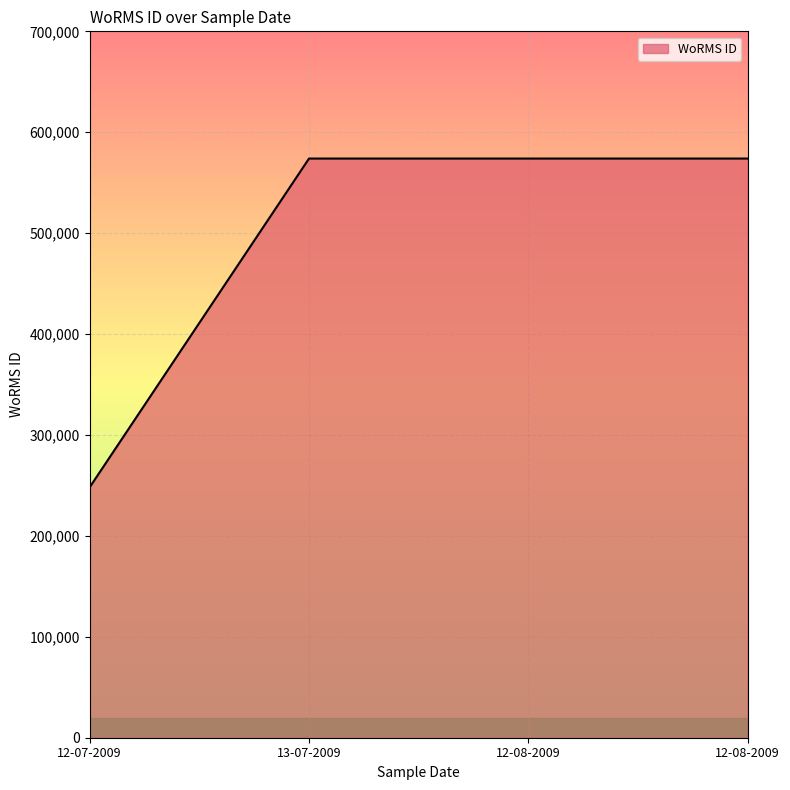

Reading left to right, extract all data points from this chart.

12-07-2009=248148	13-07-2009=573932	12-08-2009=573932	12-08-2009=573932